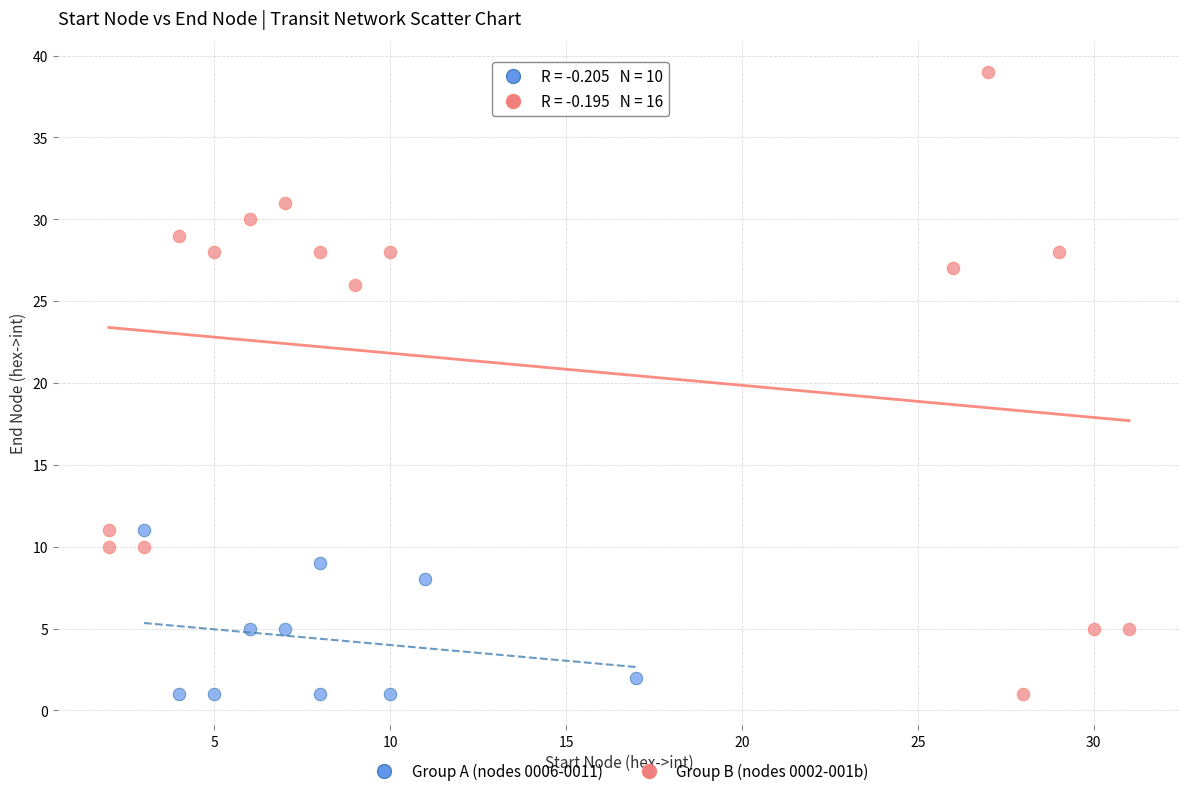

Which series contains the highest Y value?

Group B (nodes 0002-001b)